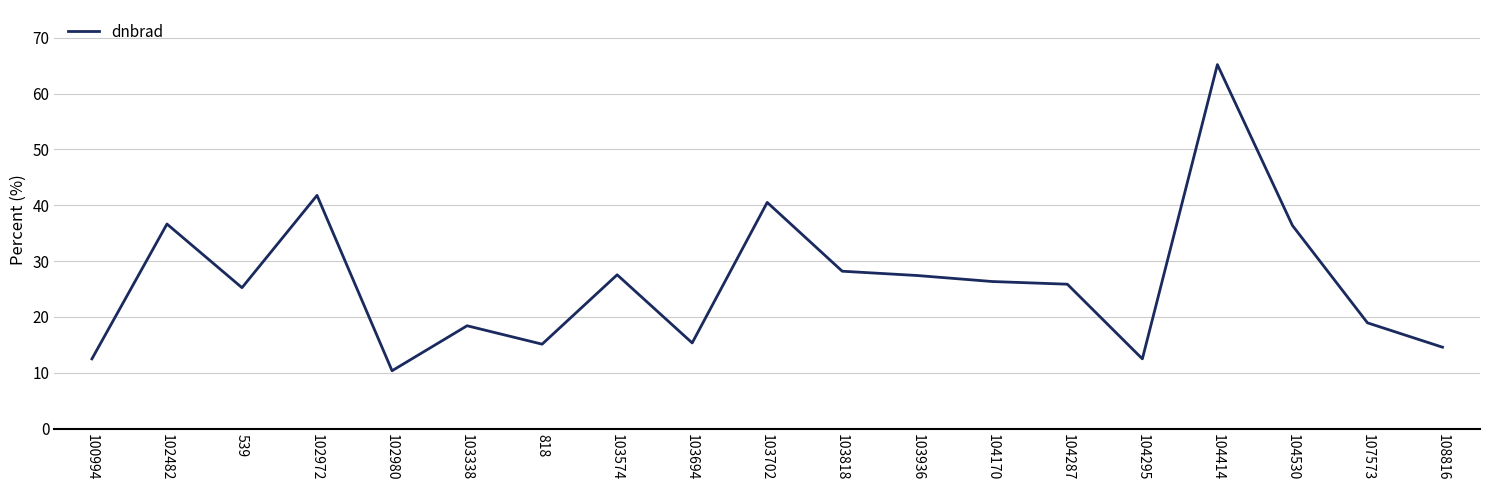

What is the greatest value displayed?

65.2